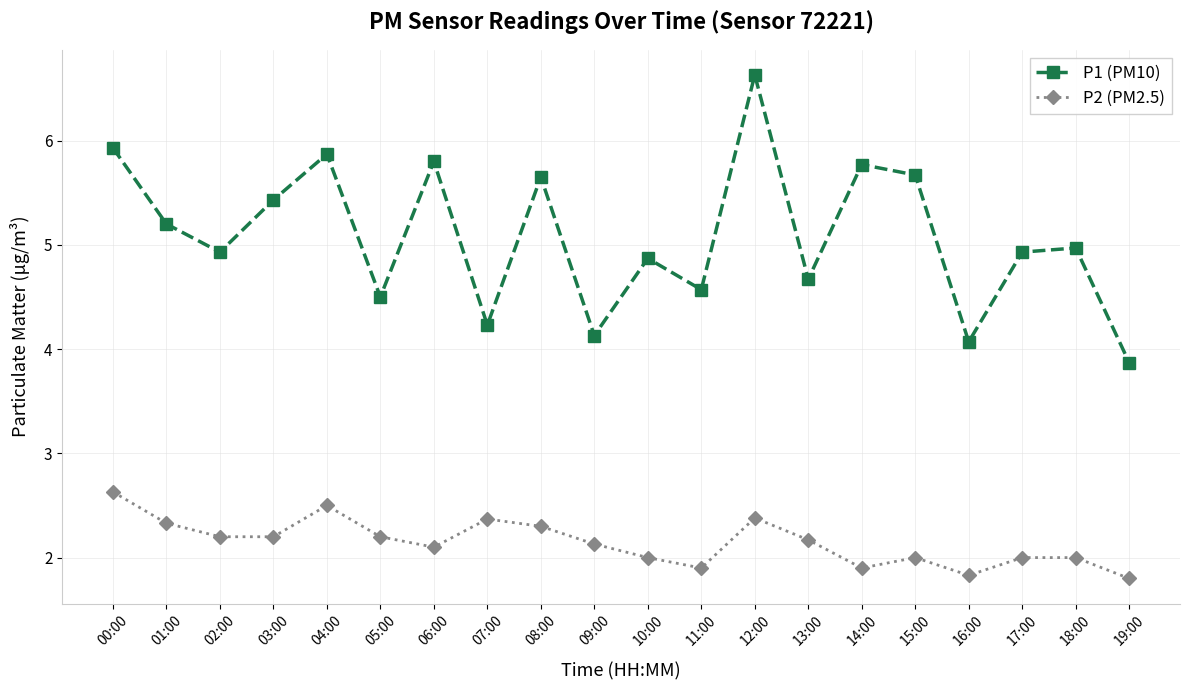

Is the value of P1 (PM10) at 05:00 greater than the value of P2 (PM2.5) at 13:00?

Yes